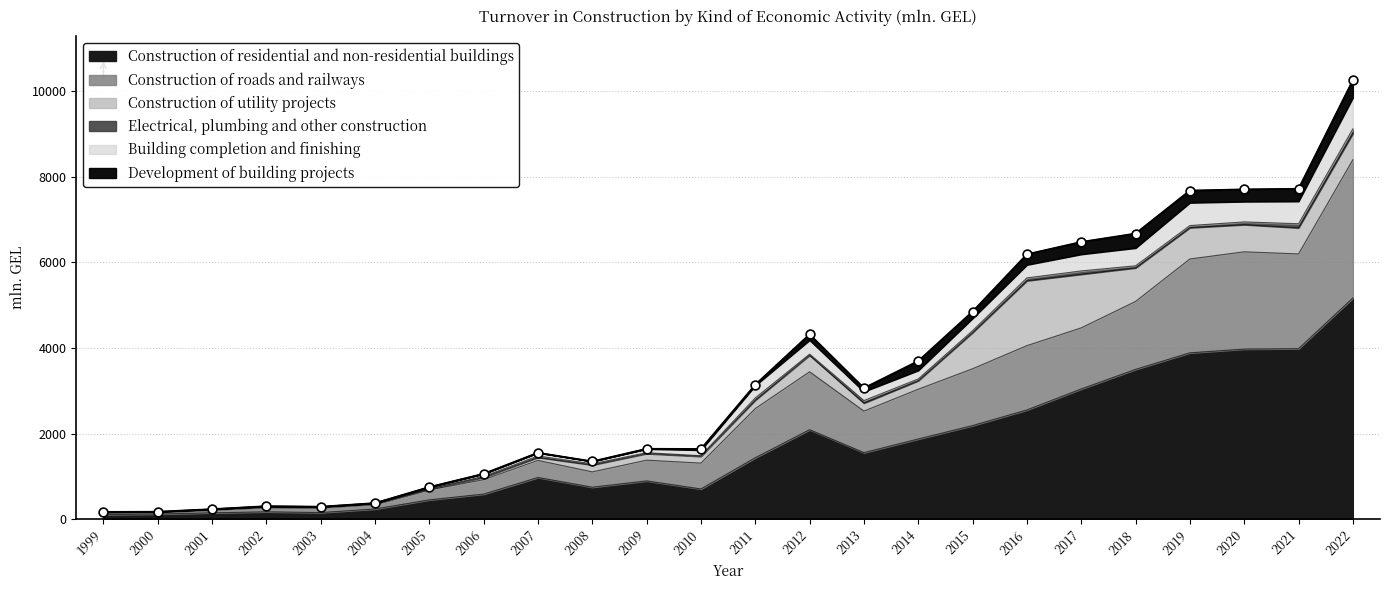

What is the highest value of the Construction of residential and non-residential buildings series?

5169.1